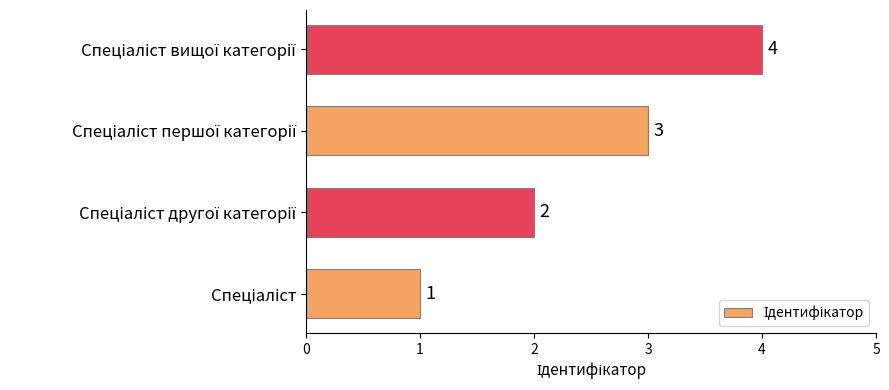

What is the sum of all values?

10